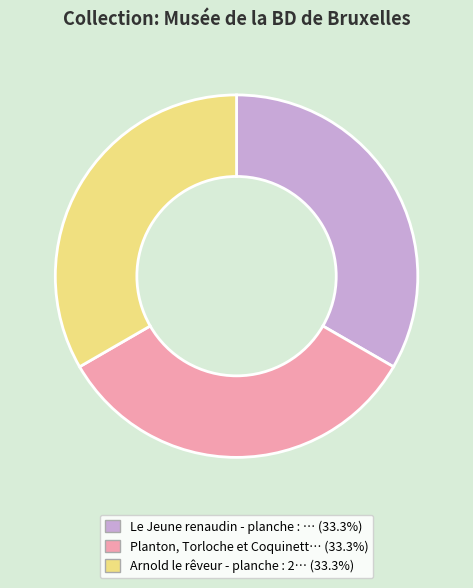

Is there a majority slice in this chart?

No